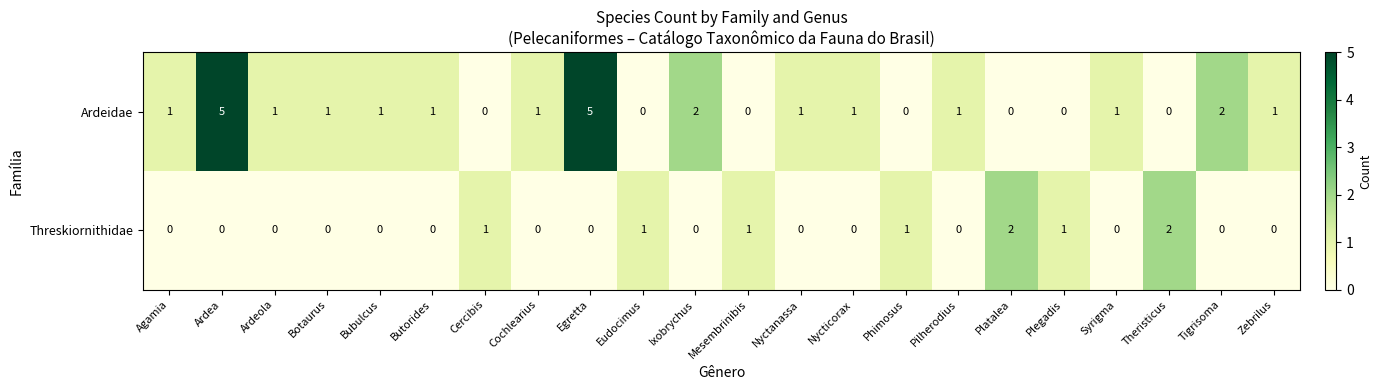

True or false: Threskiornithidae has a value of 1 at Bubulcus.

False